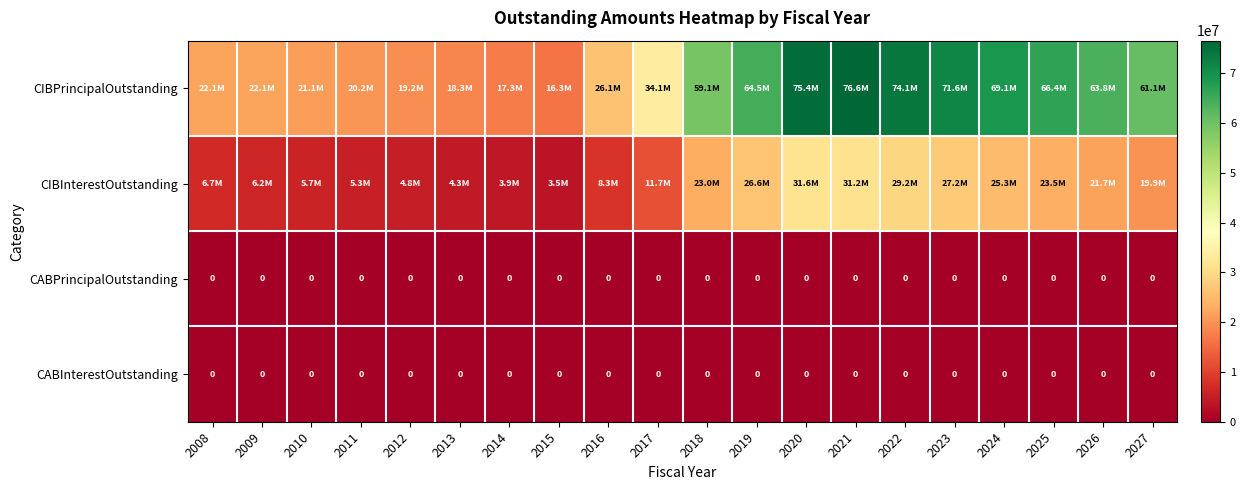

Rank the series by their maximum value, from lowest to highest.

CABPrincipalOutstanding, CABInterestOutstanding, CIBInterestOutstanding, CIBPrincipalOutstanding